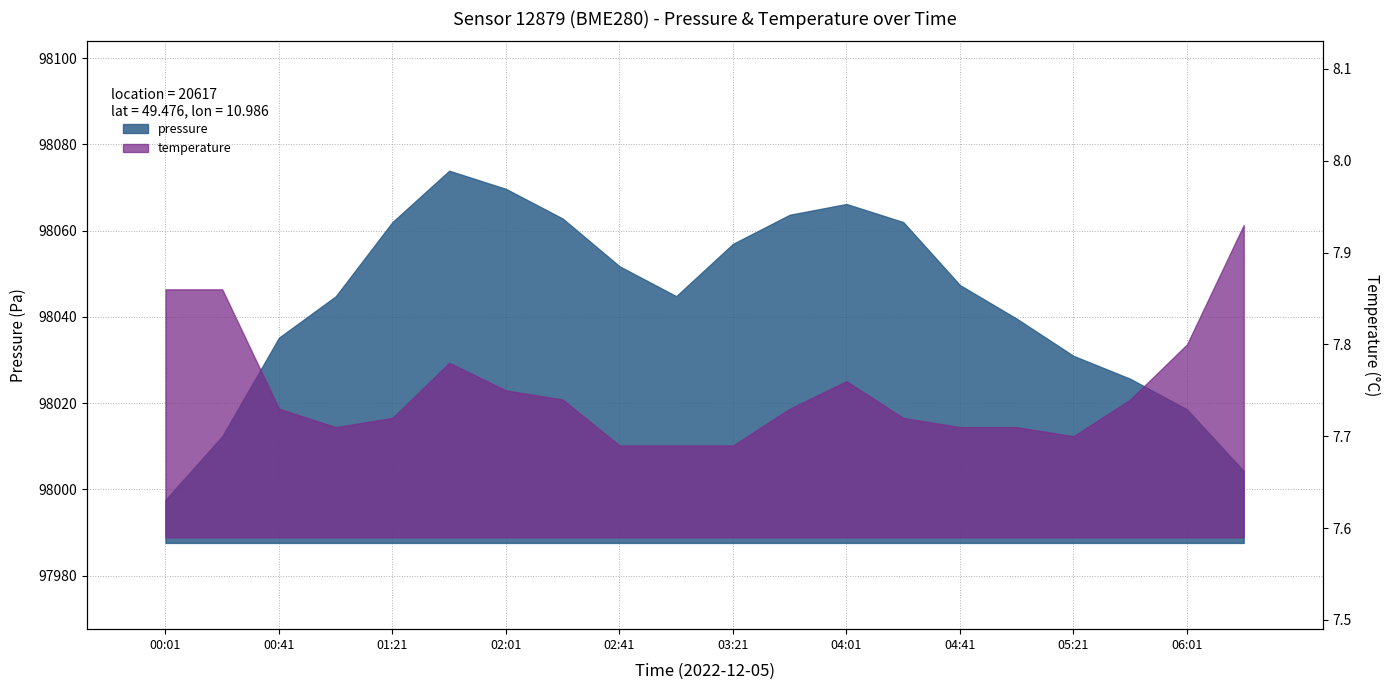

Rank the categories by value from lowest to highest.

00:01, 06:21, 00:21, 06:01, 05:41, 05:21, 00:41, 05:01, 01:01, 03:01, 04:41, 02:41, 03:21, 01:21, 04:21, 02:21, 03:41, 04:01, 02:01, 01:41